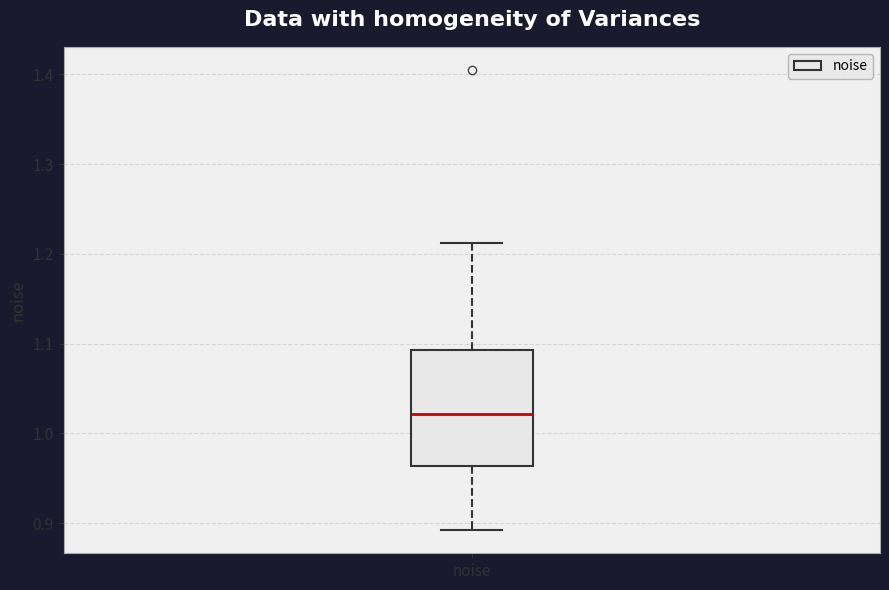

Where is the lower edge of the box for noise on the y-axis? The values are not printed on the chart, so give them approximately, as read against the axis.

0.96